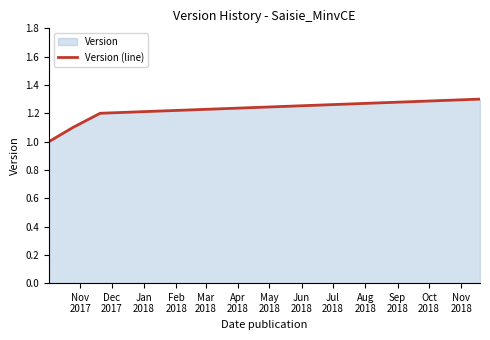

How many lines are shown in the chart?

1